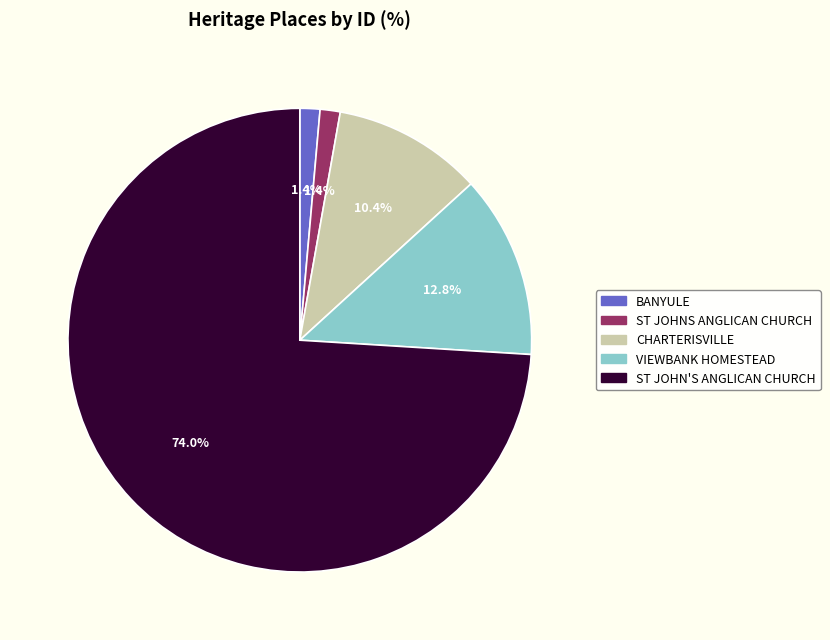

Which slice represents more than half of the pie?

ST JOHN'S ANGLICAN CHURCH